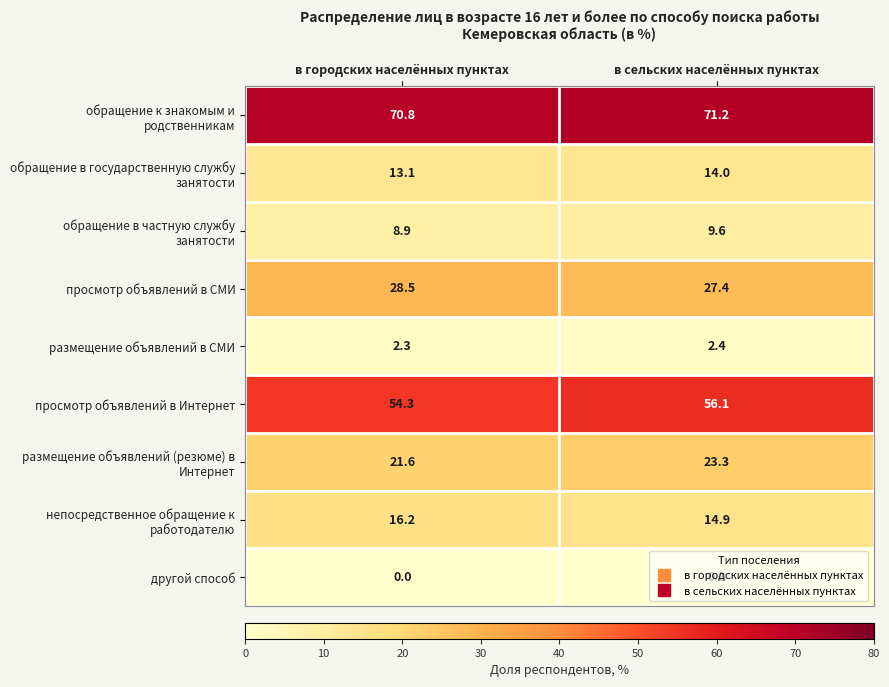

What is the spread (max minus min) of values at в городских населённых пунктах?

70.8